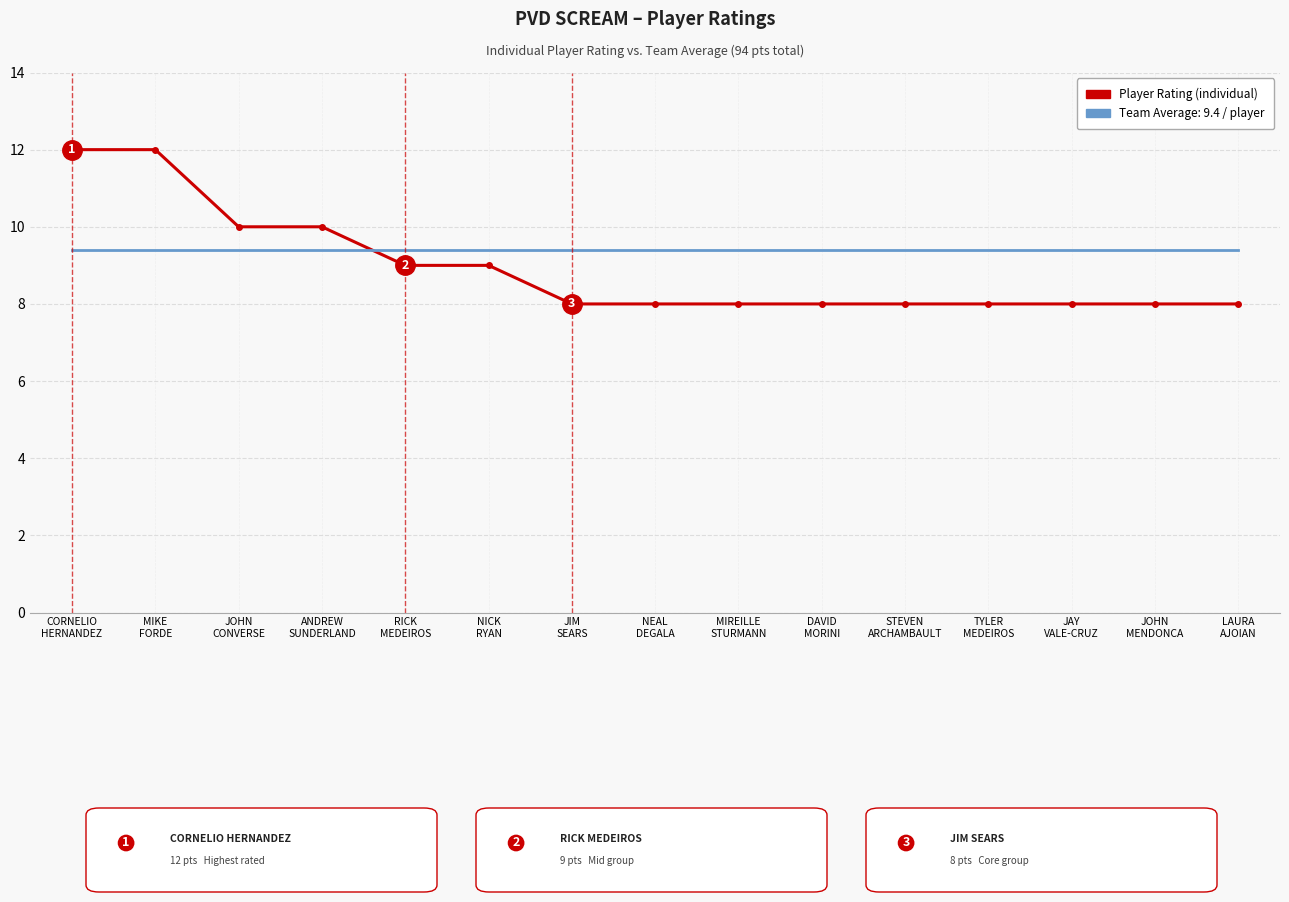

What is the greatest value displayed?

12.0